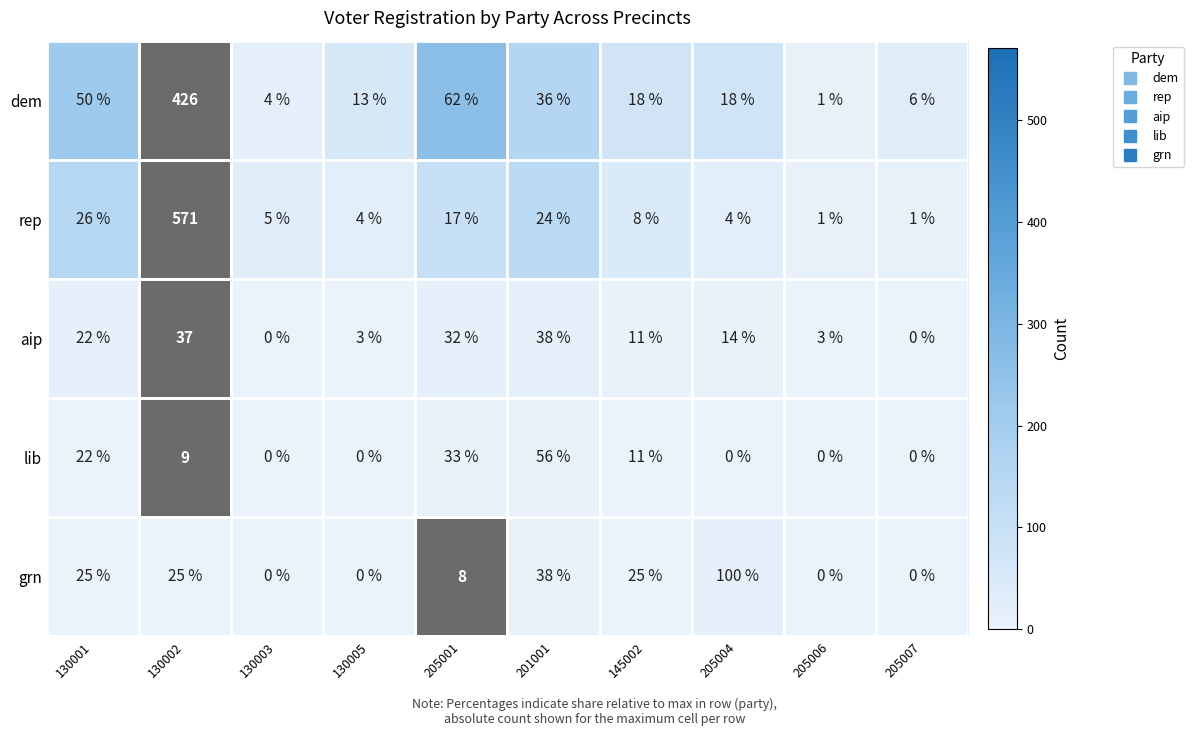

Which series has the largest range (max minus min)?

rep